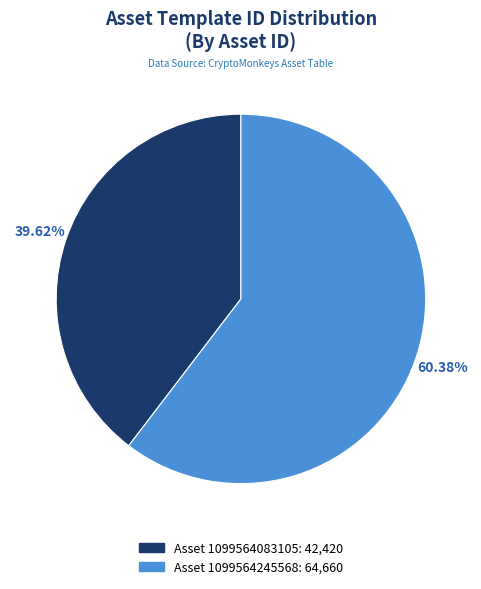

How many slices are in this pie chart?

2